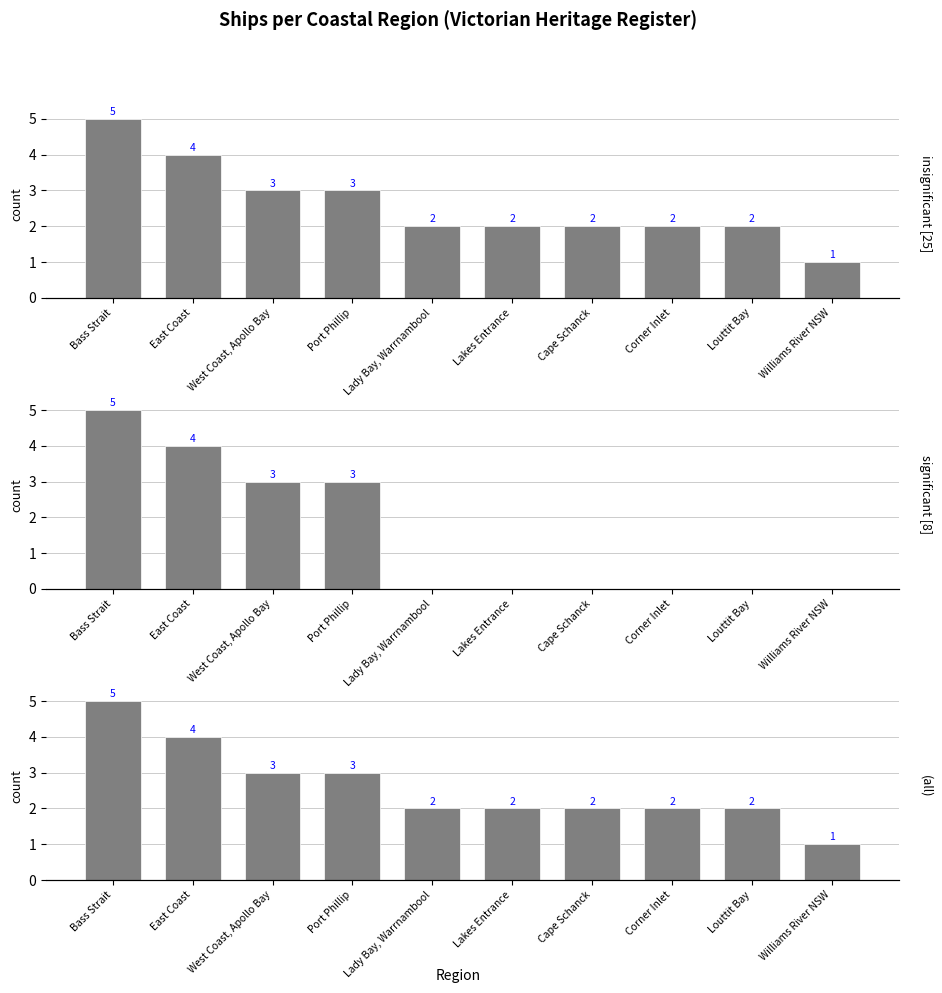

Which category has the lowest value across all series?

Williams River NSW